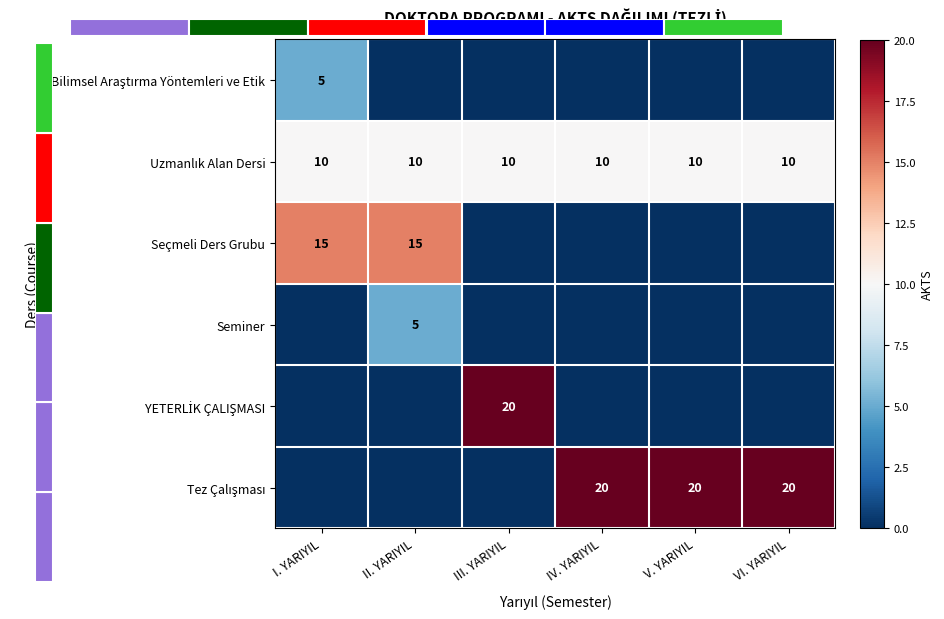

List the series in order of their peak value, lowest first.

Bilimsel Araştırma Yöntemleri ve Etik, Seminer, Uzmanlık Alan Dersi, Seçmeli Ders Grubu, YETERLİK ÇALIŞMASI, Tez Çalışması